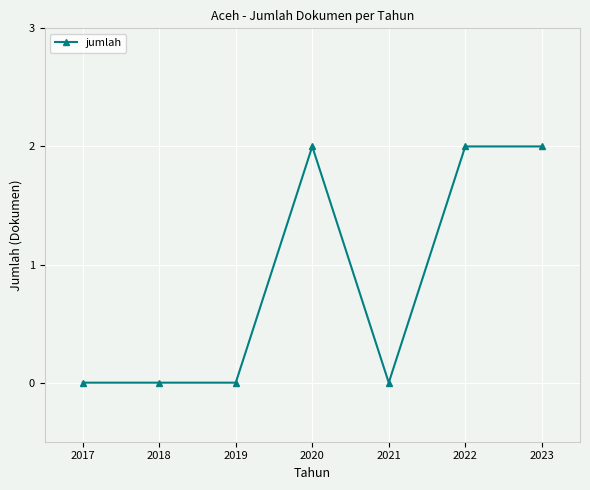

Reading right to left, extract all data points from this chart.

2	2	0	2	0	0	0